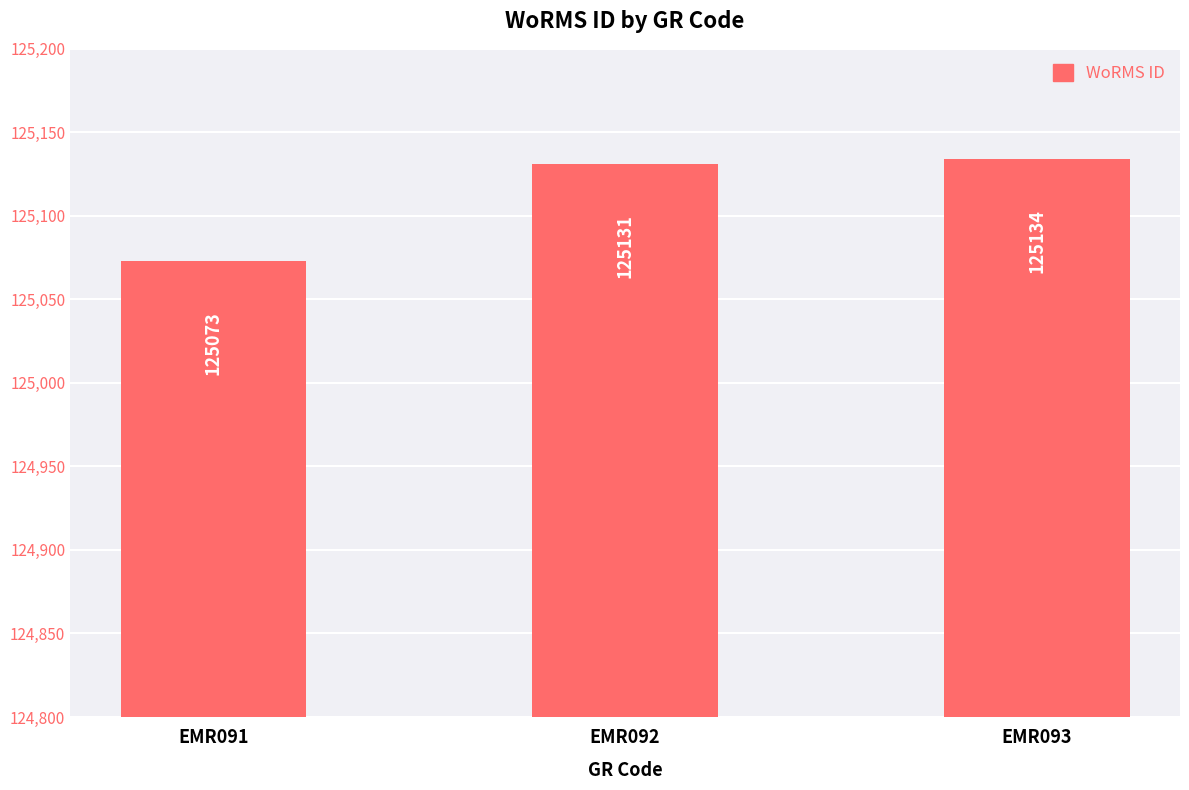

Read the value at EMR091, to the nearest 5.

125075